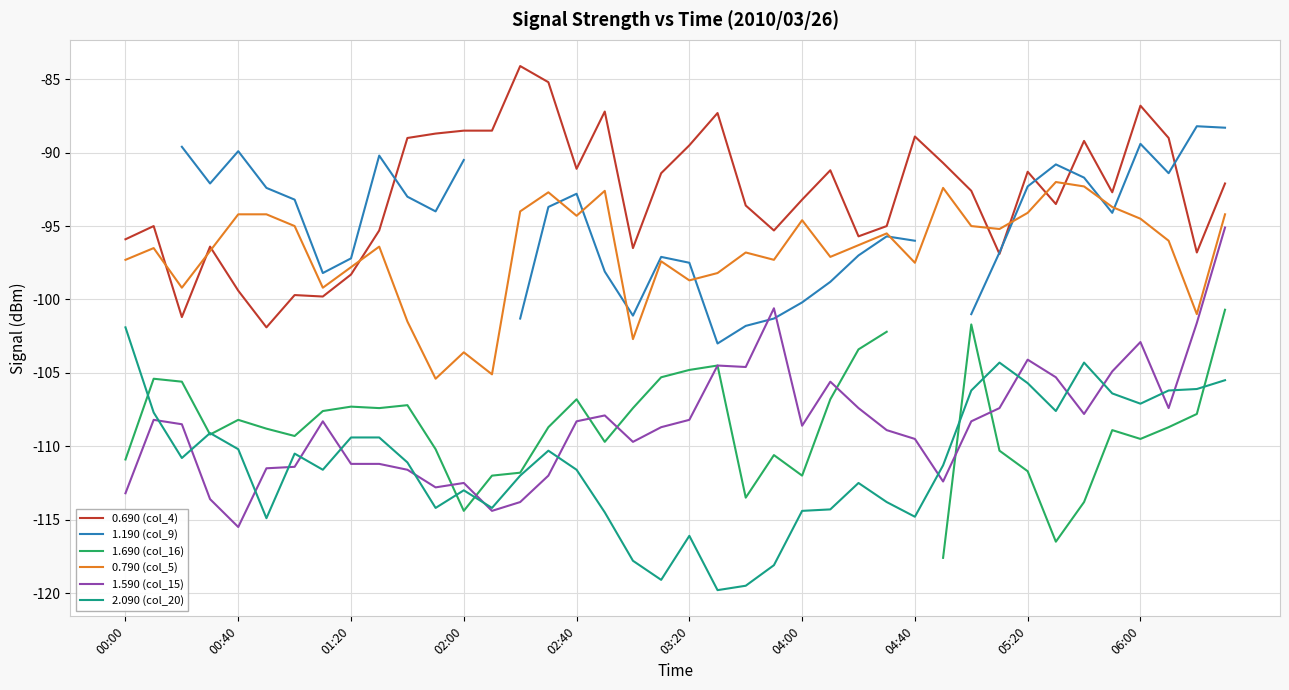

What is the value of the 0.690 (col_4) point at the 25th from the left?

-93.2